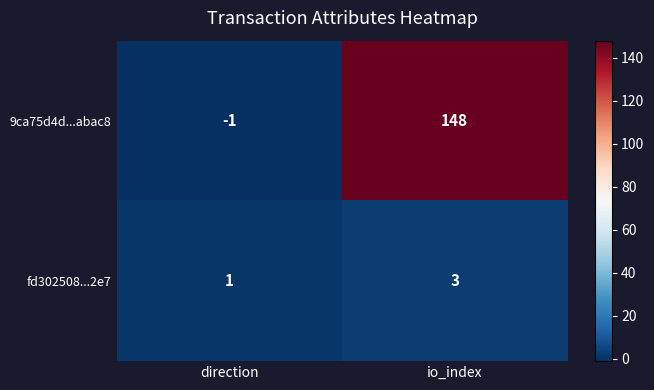

Reading left to right, transcribe all the data shown in this chart.

9ca75d4d...abac8: -1	148
fd302508...2e7: 1	3